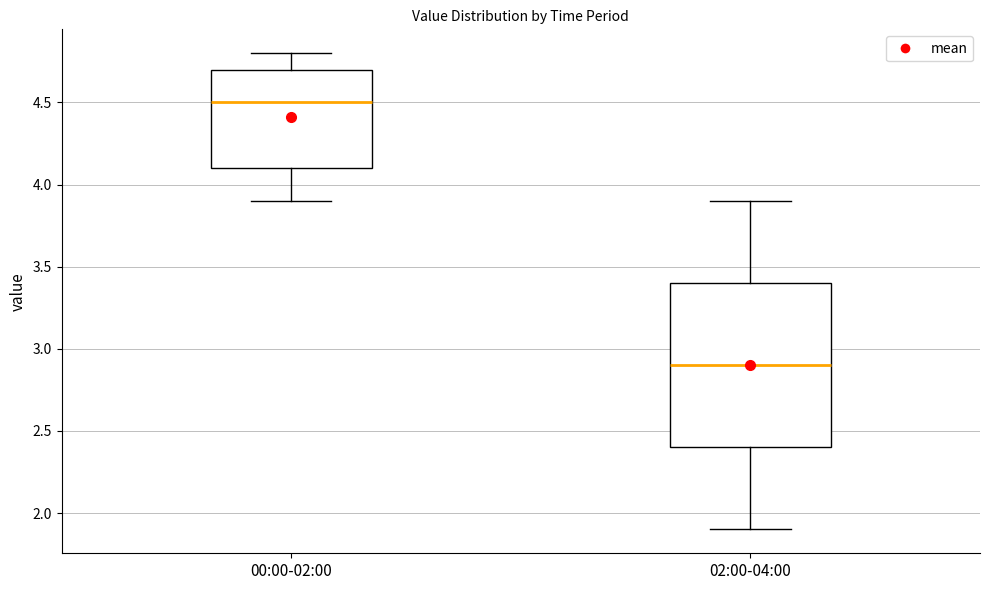

Reading left to right, transcribe this box plot: for each box, give where its median line is, the range the box spans, and where its two whiskers end, as read against the y-axis. The values are not printed on the chart, so give them approximately, as read against the axis.

00:00-02:00: median 4.5, box 4.1 to 4.7, whiskers 3.9 to 4.8
02:00-04:00: median 2.9, box 2.4 to 3.4, whiskers 1.9 to 3.9